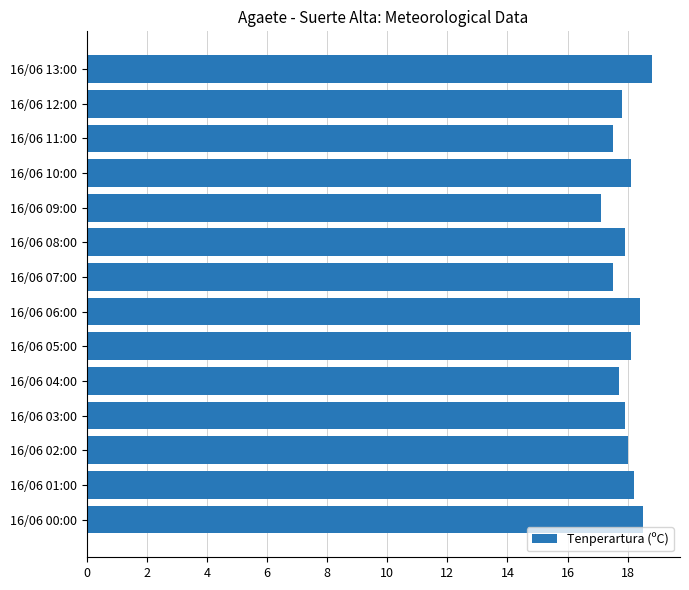

What is the change in value from 16/06 06:00 to 16/06 02:00?

-0.4